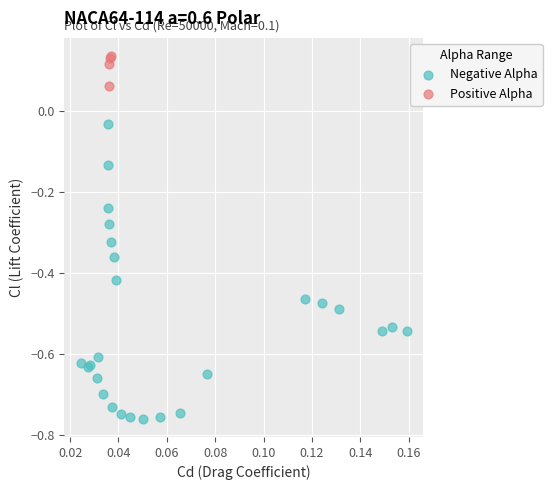

Which series has the largest Y range (max minus min)?

Negative Alpha